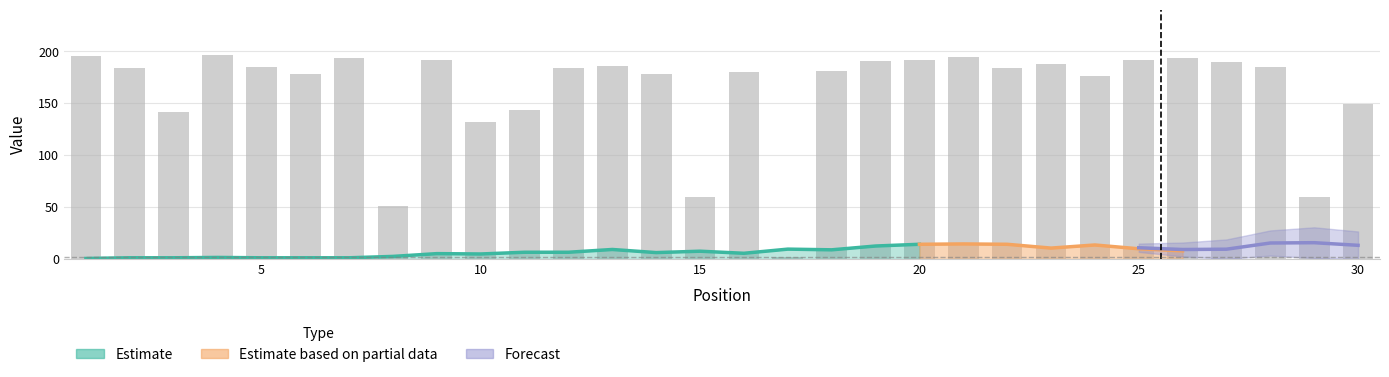

What is the difference between the maximum and minimum values?

195